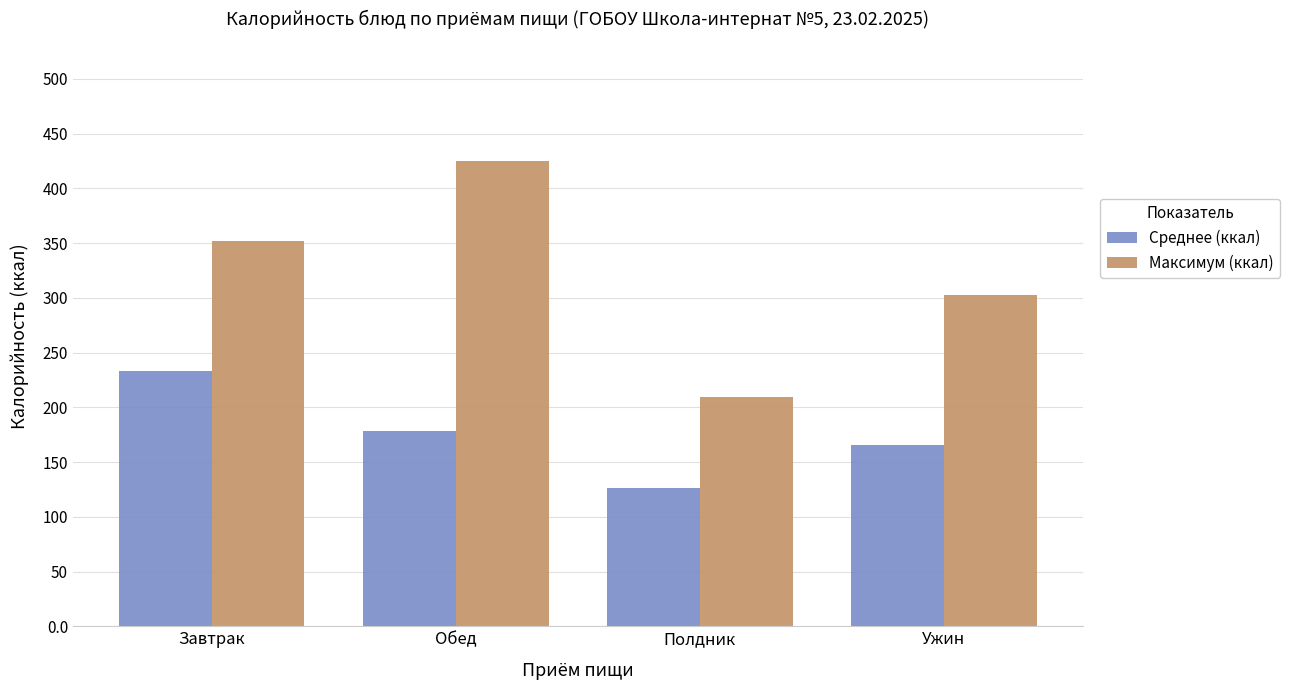

How many data points in Среднее (ккал) are less than 178?

2